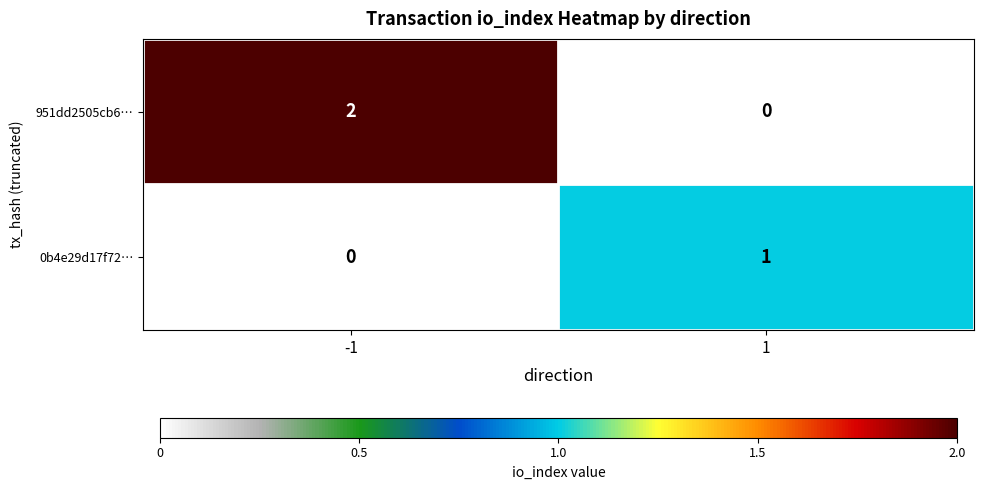

Reading left to right, extract all data points from this chart.

951dd2505cb6…: 2	0
0b4e29d17f72…: 0	1